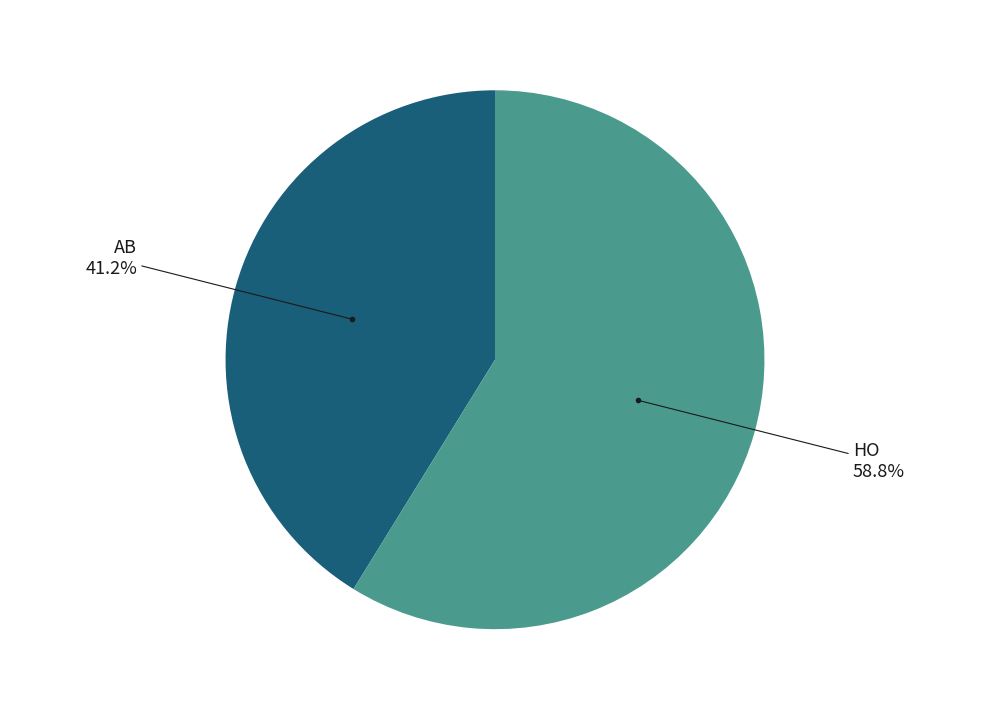

Is there a majority slice in this chart?

Yes